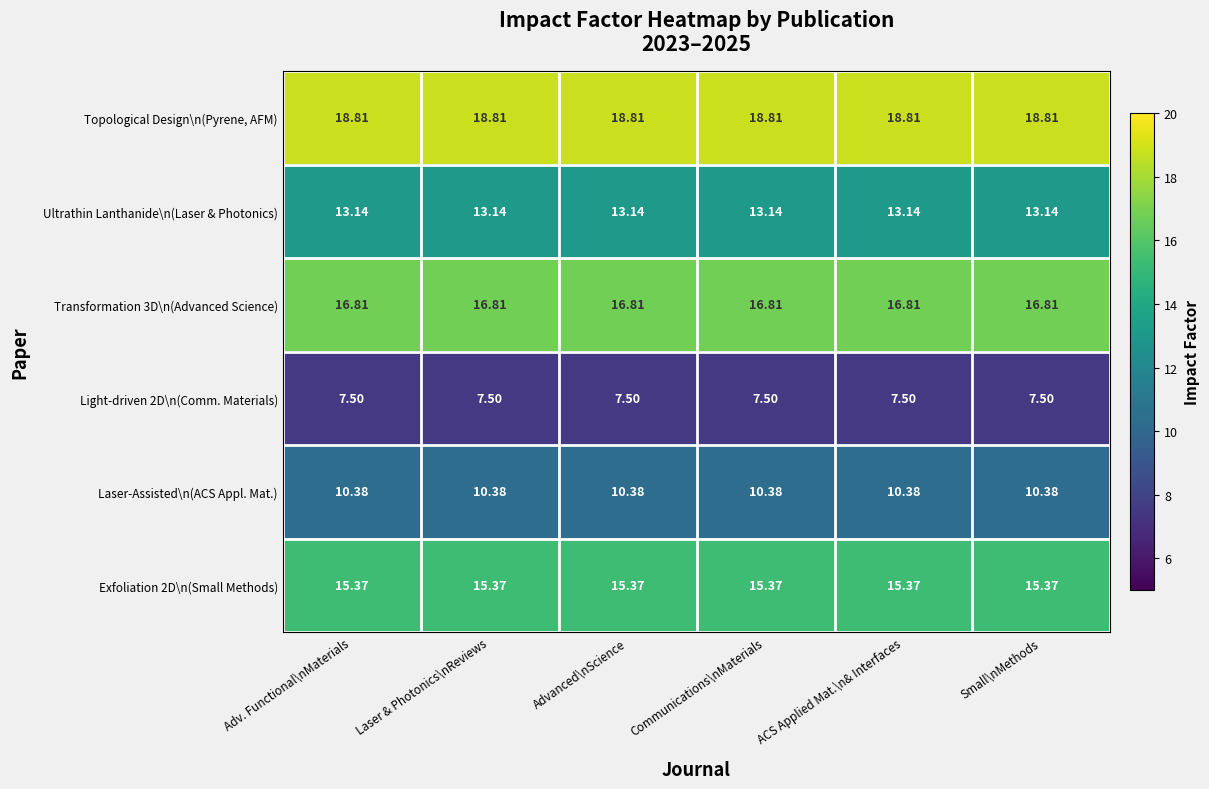

What is the total value across all series at Adv. Functional\nMaterials?

82.0